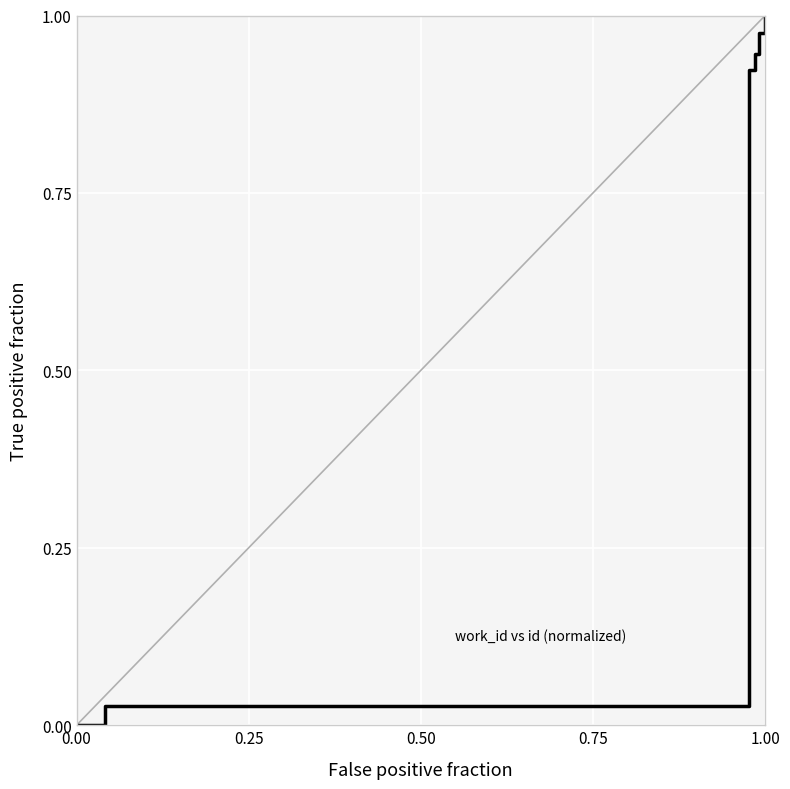

The chart shows a value of 0.0 at 0.00. True or false?

True